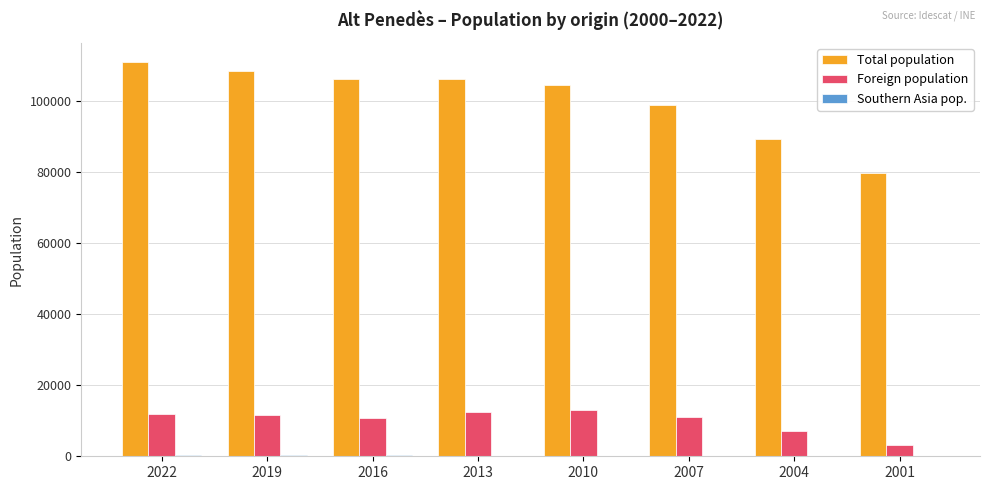

Which series has the largest total across all categories?

Total population